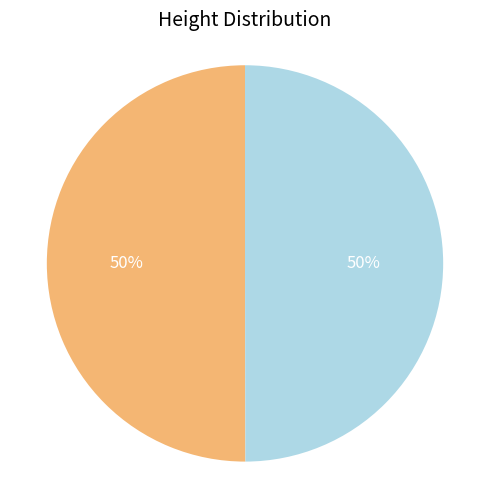

To the nearest percent, what is the average slice percentage?

50%